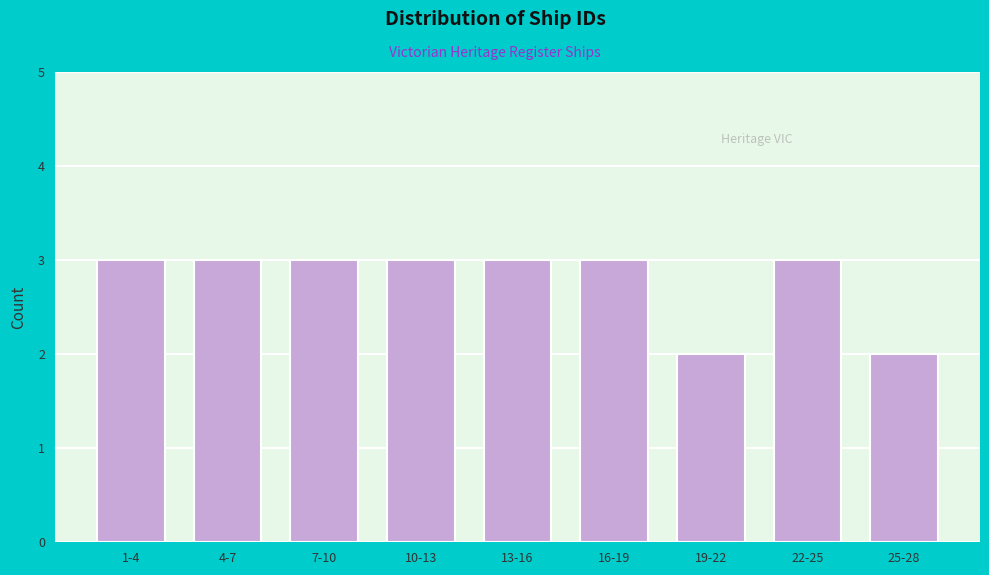

Reading left to right, what are all the values shown in this chart?

1-4=3	4-7=3	7-10=3	10-13=3	13-16=3	16-19=3	19-22=2	22-25=3	25-28=2